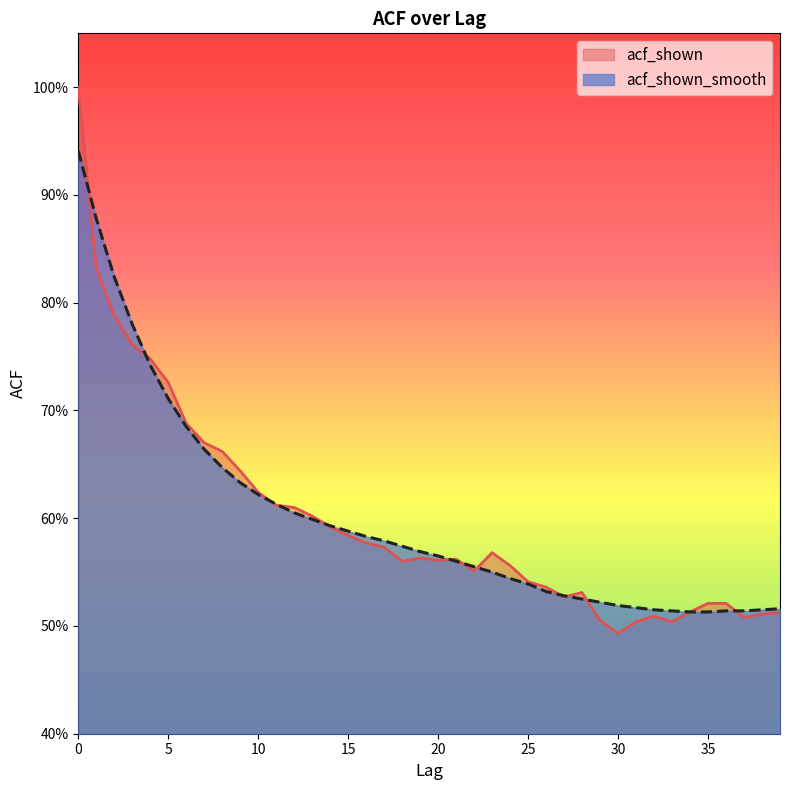

How many lines are shown in the chart?

2